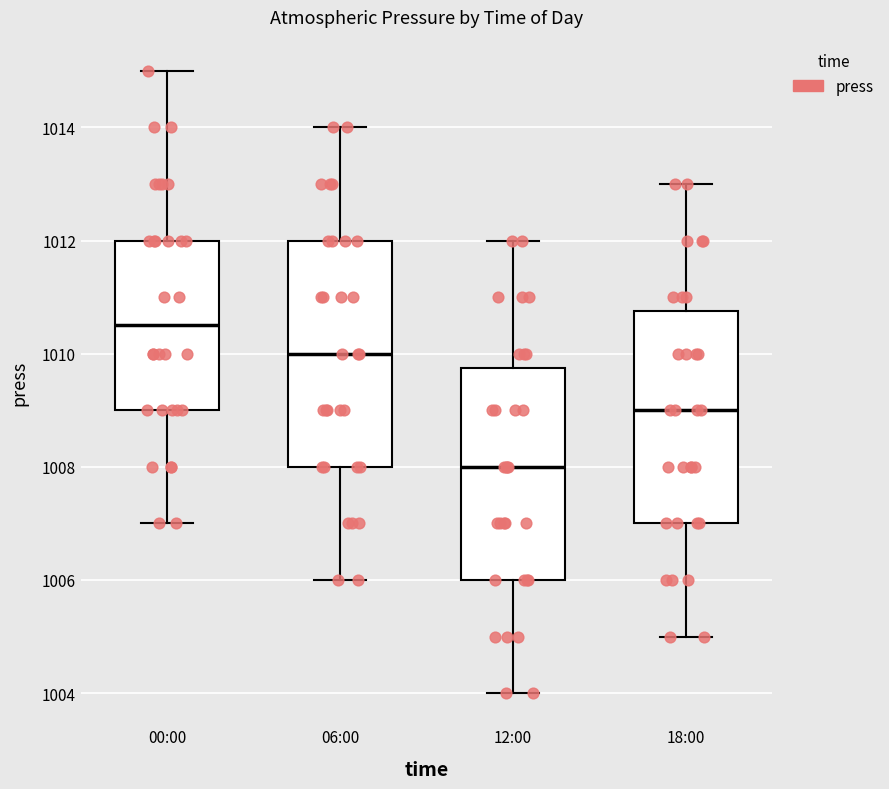

Which box is the tallest, from its lower edge to its upper edge?

06:00